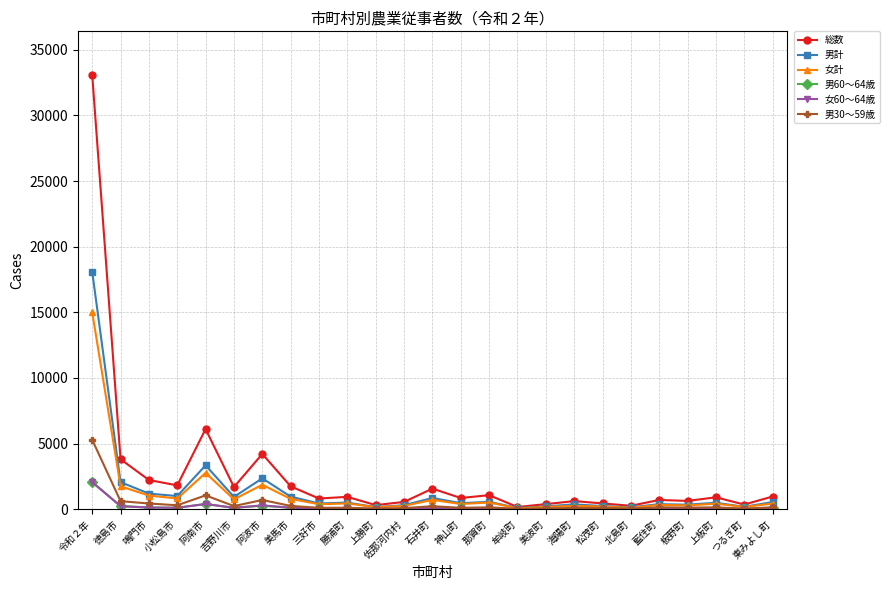

Which series changed the most between 令和２年 and 徳島市?

総数